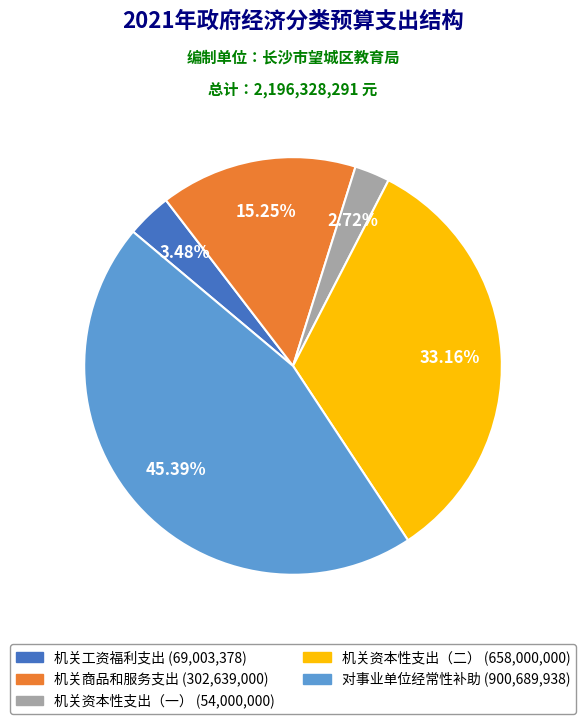

Which category has the smallest portion of the pie?

机关资本性支出（一）